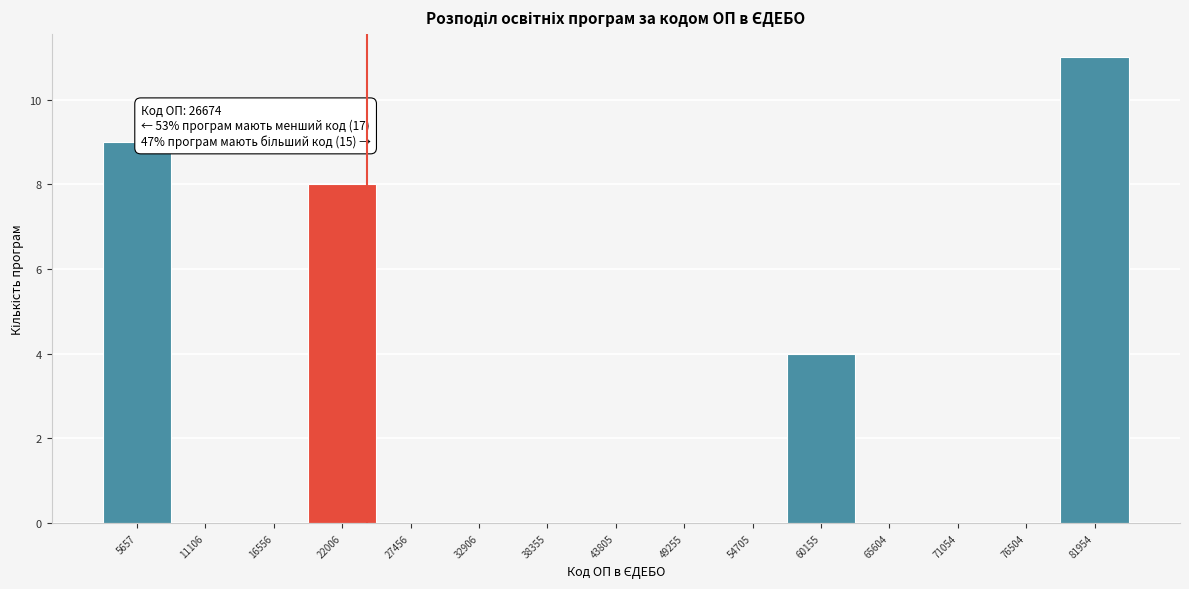

Reading left to right, what are all the values shown in this chart?

5657=9	11106=0	16556=0	22006=8	27456=0	32906=0	38355=0	43805=0	49255=0	54705=0	60155=4	65604=0	71054=0	76504=0	81954=11